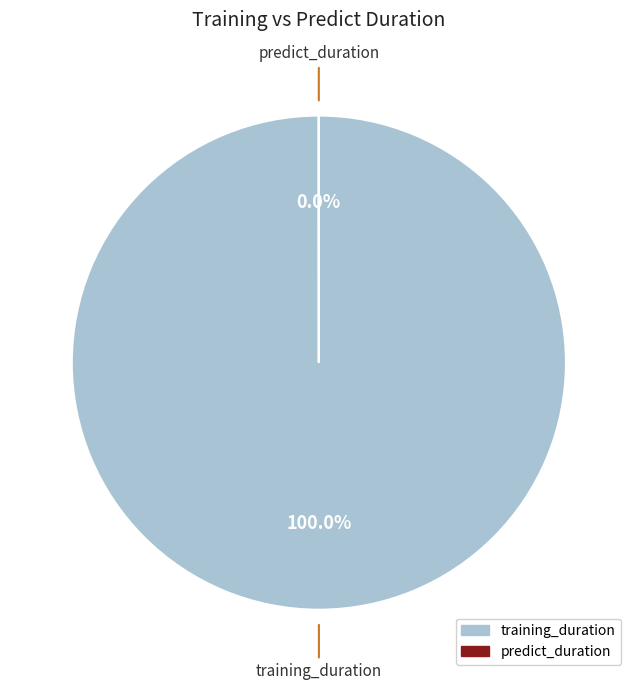

To the nearest percent, what is the difference between the largest and smallest slice percentages?

100%